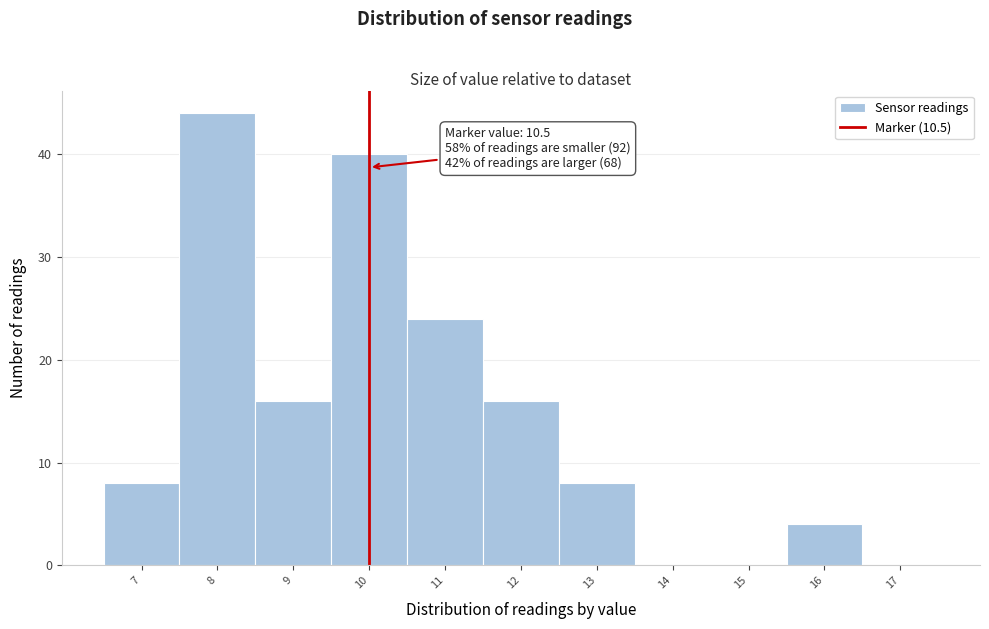

Reading right to left, list all the values displayed in this chart.

17=0	16=4	15=0	14=0	13=8	12=16	11=24	10=40	9=16	8=44	7=8